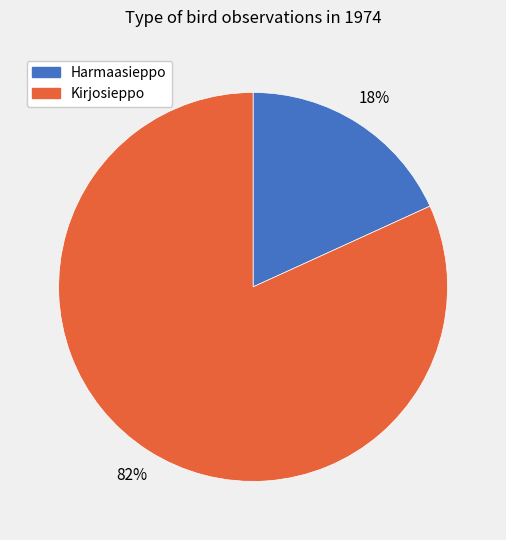

Which category has the smallest portion of the pie?

Harmaasieppo